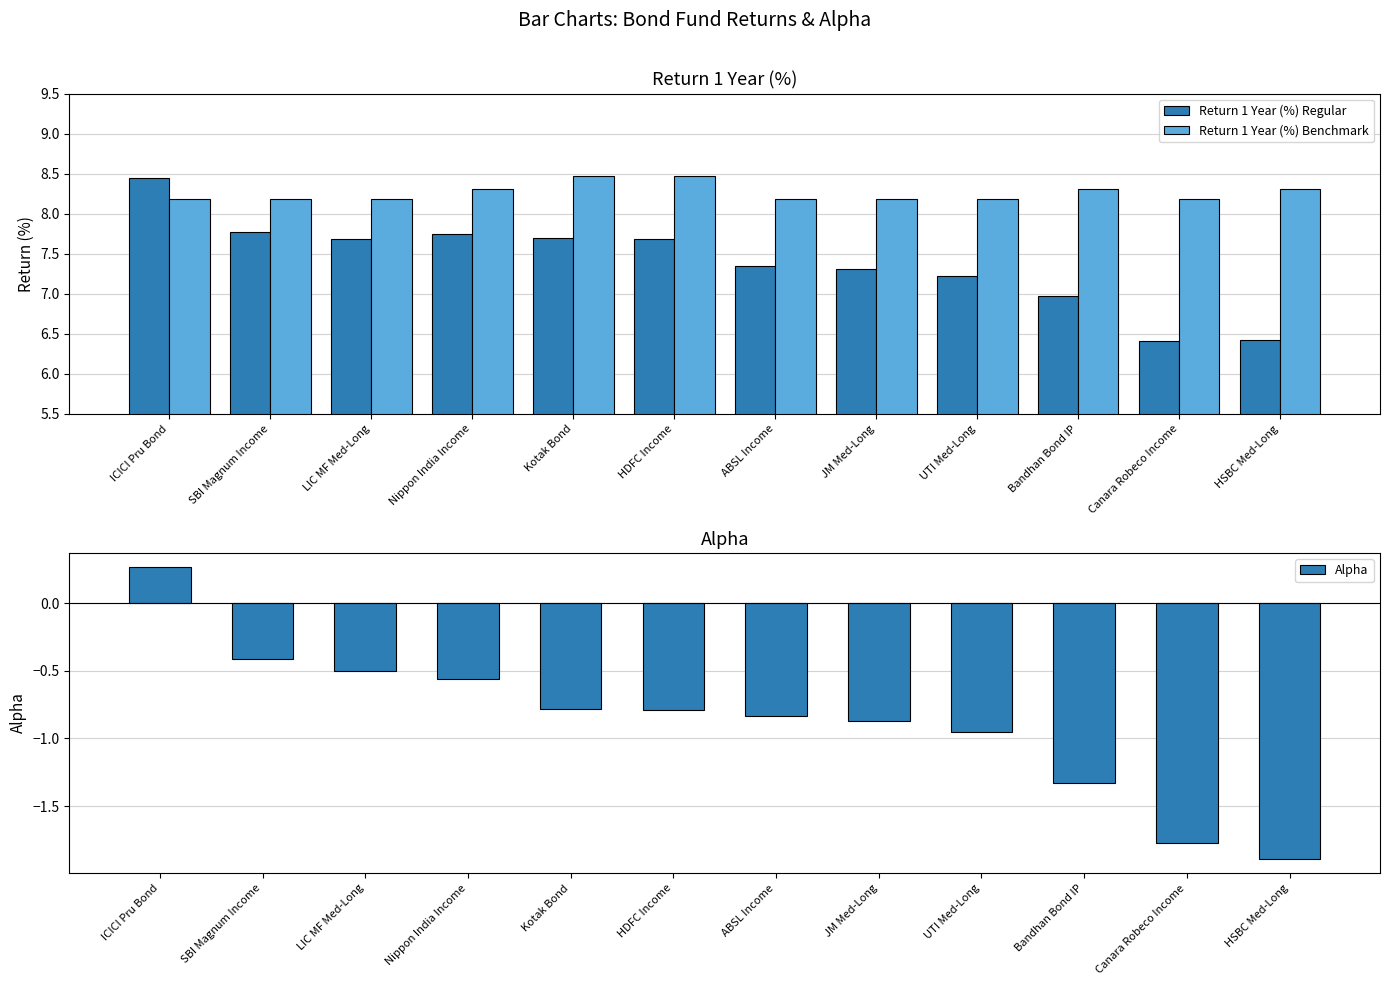

At JM Med-Long, list the series in order from smallest to largest.

Alpha, Return 1 Year (%) Regular, Return 1 Year (%) Benchmark